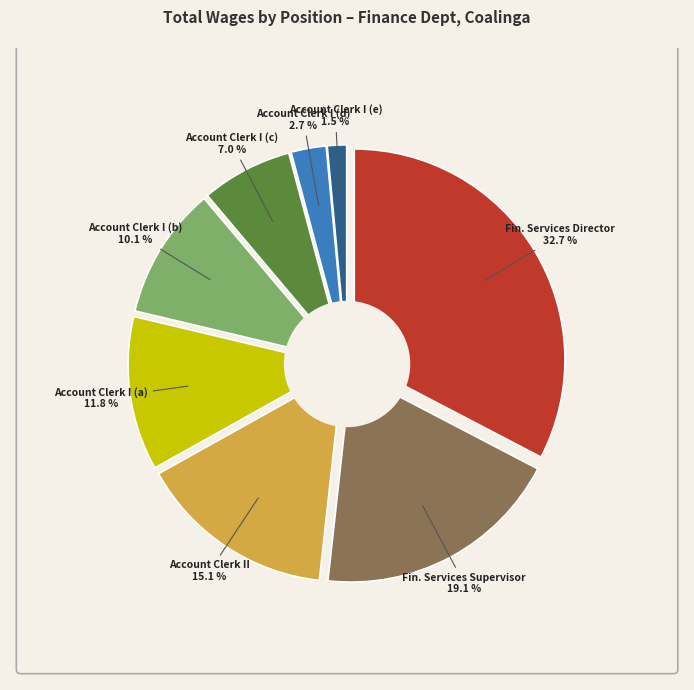

To the nearest percent, what percentage of the pie is Account Clerk I (34813)?

12%